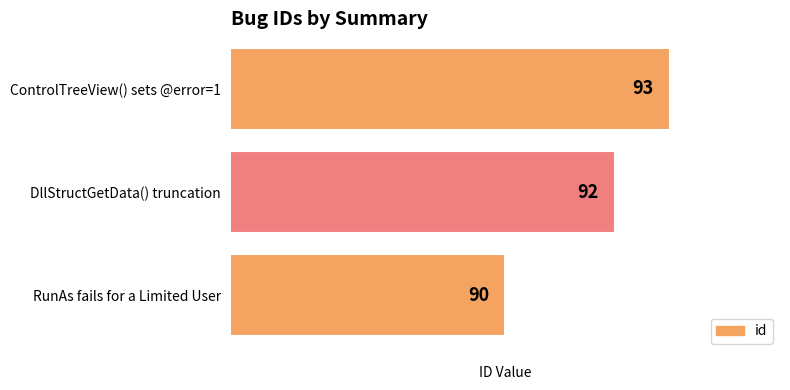

Rank the categories by value from highest to lowest.

ControlTreeView() sets @error=1, DllStructGetData() truncation, RunAs fails for a Limited User